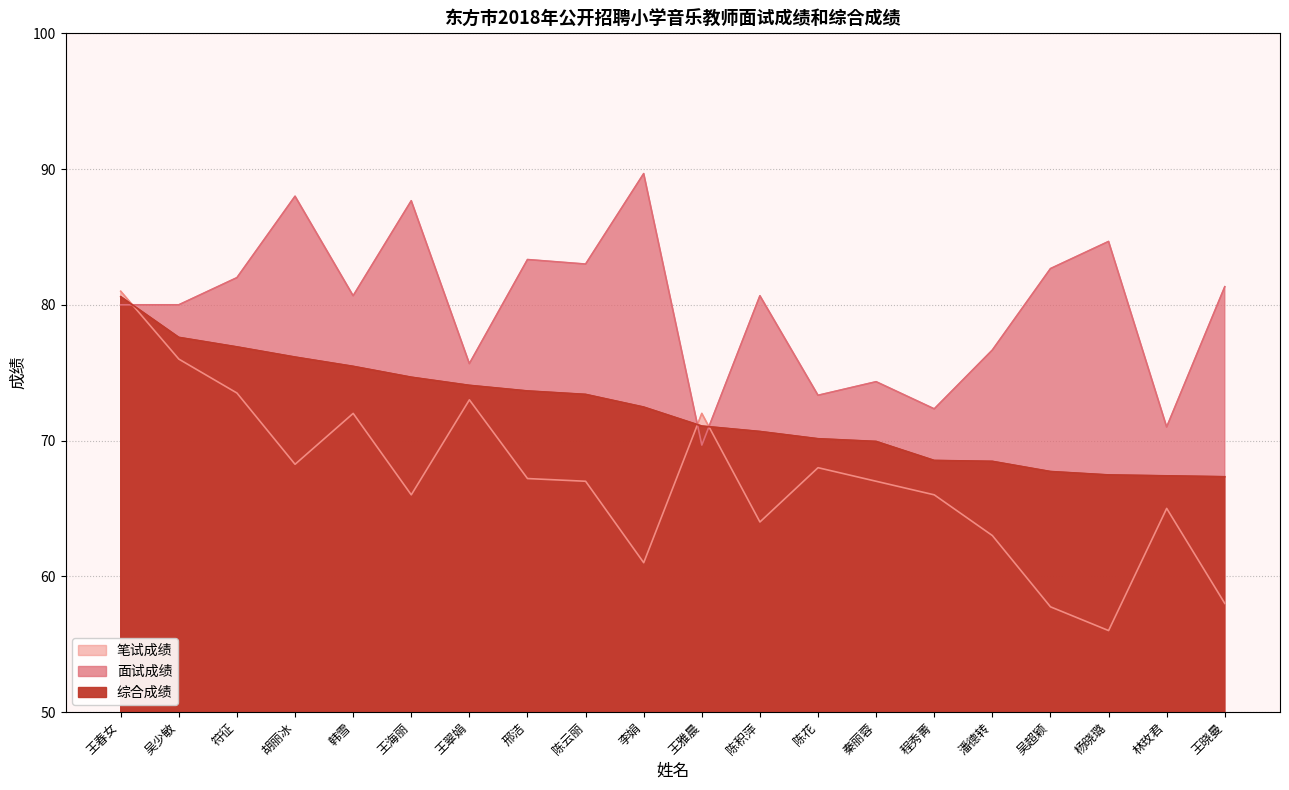

True or false: 综合成绩 and 笔试成绩 intersect in this chart.

True